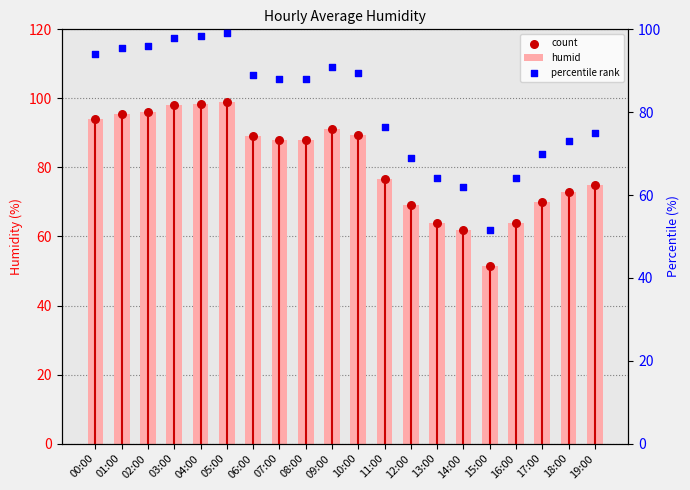

Which series contains the highest Y value?

humid